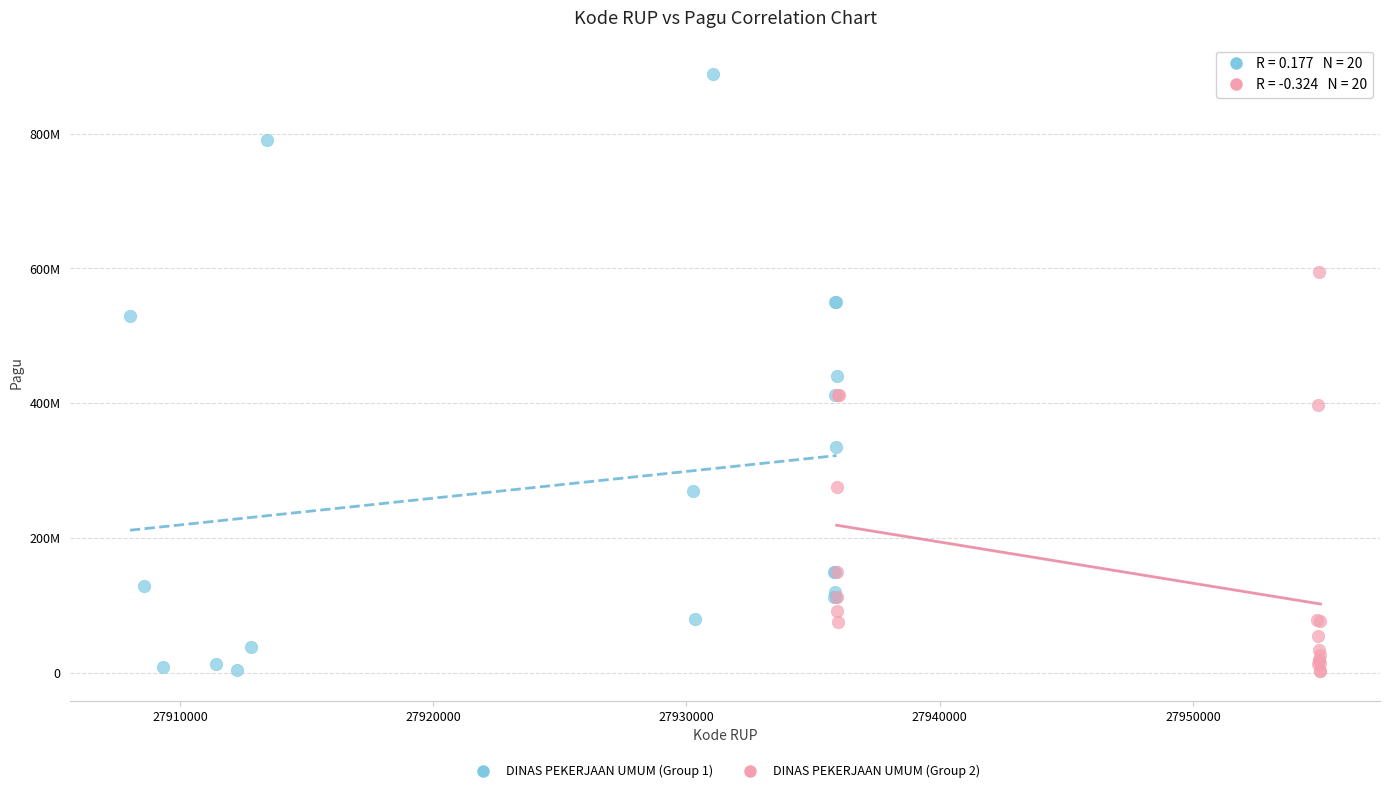

What are all the series names shown in the legend?

DINAS PEKERJAAN UMUM (Group 1), DINAS PEKERJAAN UMUM (Group 2)